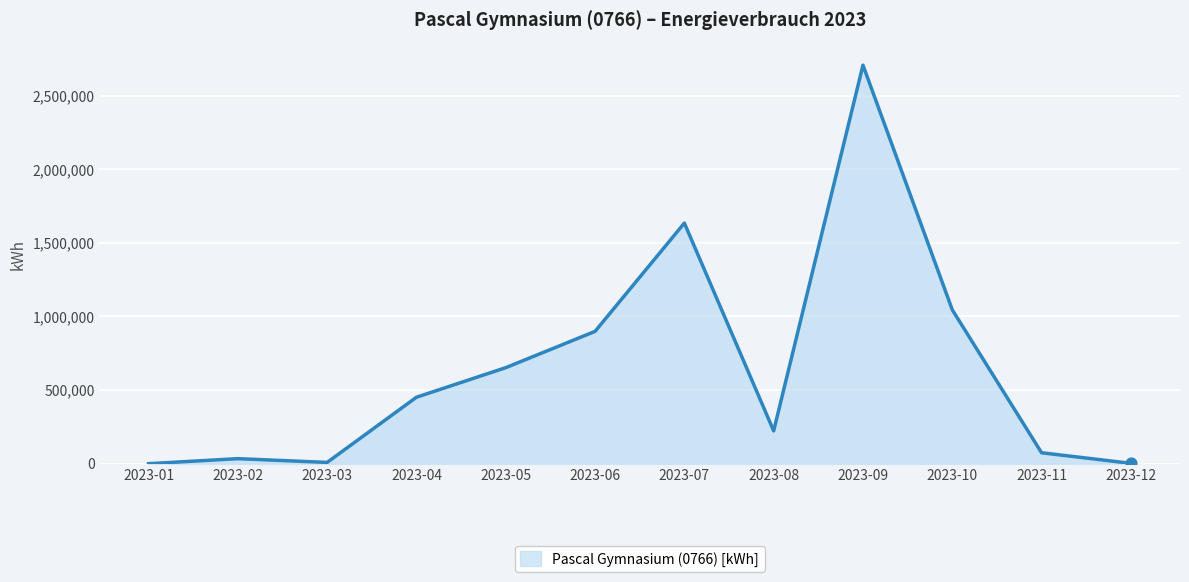

Approximately how many times larger is the value at 2023-11 compared to 2023-05?

0.1